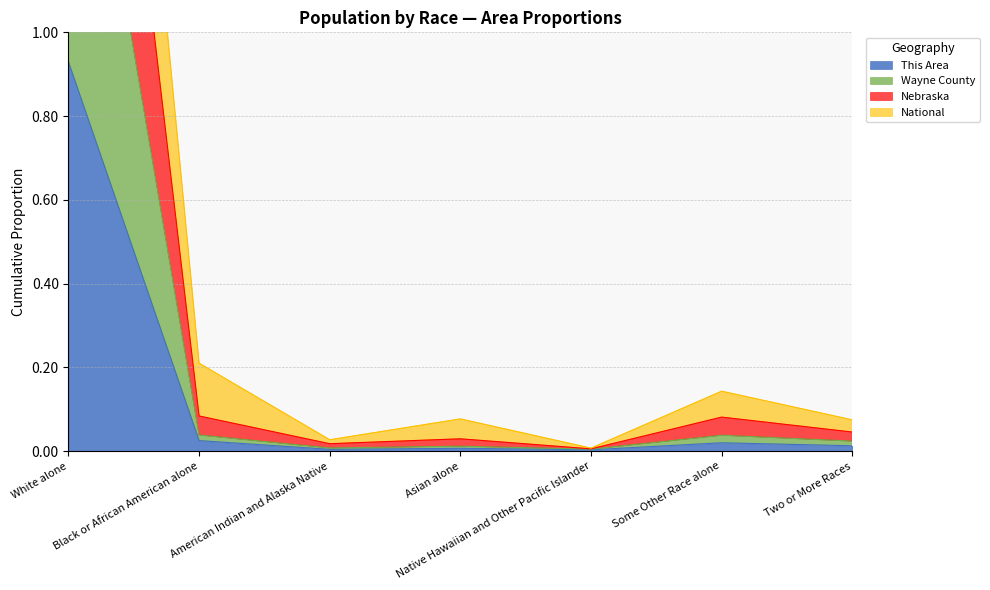

Where is Nebraska nearest to the value 1?

Black or African American alone